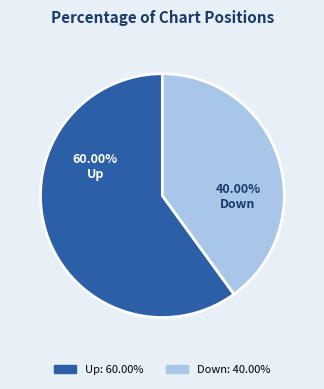

Count the number of slices in the pie.

2